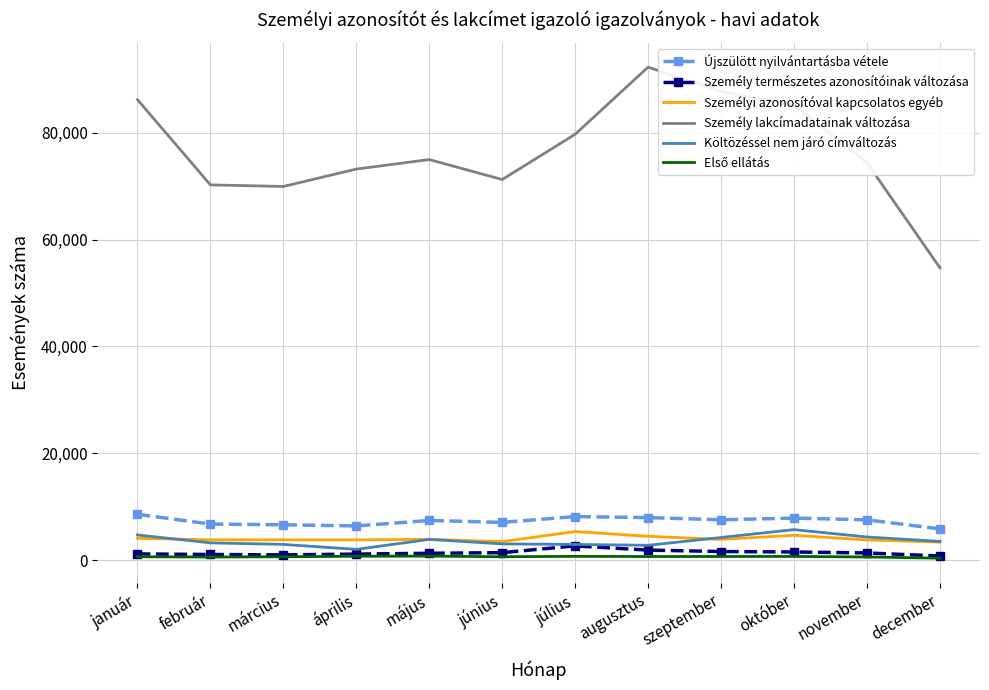

Which label corresponds to the largest value in the chart?

augusztus